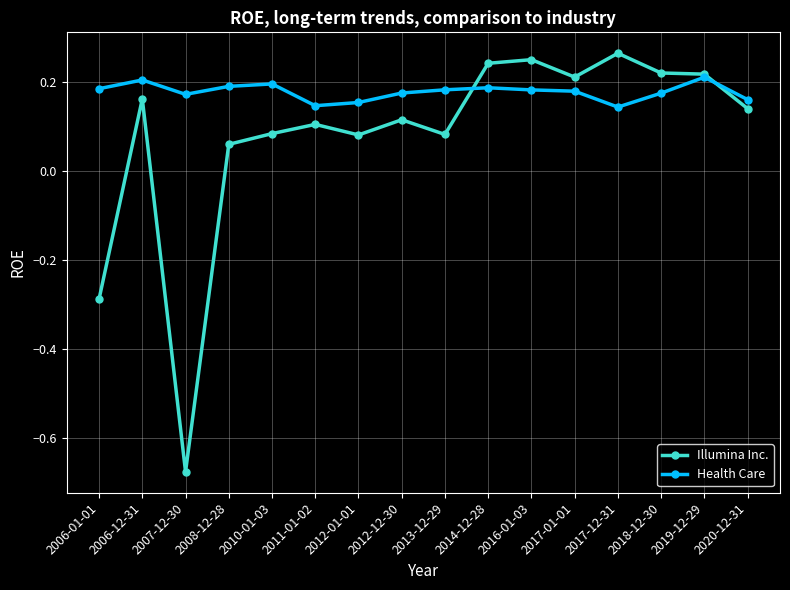

How many times do Illumina Inc. and Health Care cross each other?

2